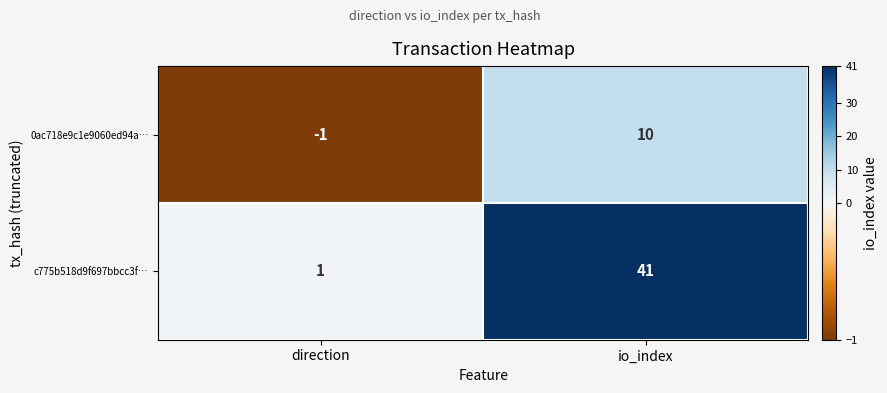

Which series has the largest total across all categories?

c775b518d9f697bbcc3f…